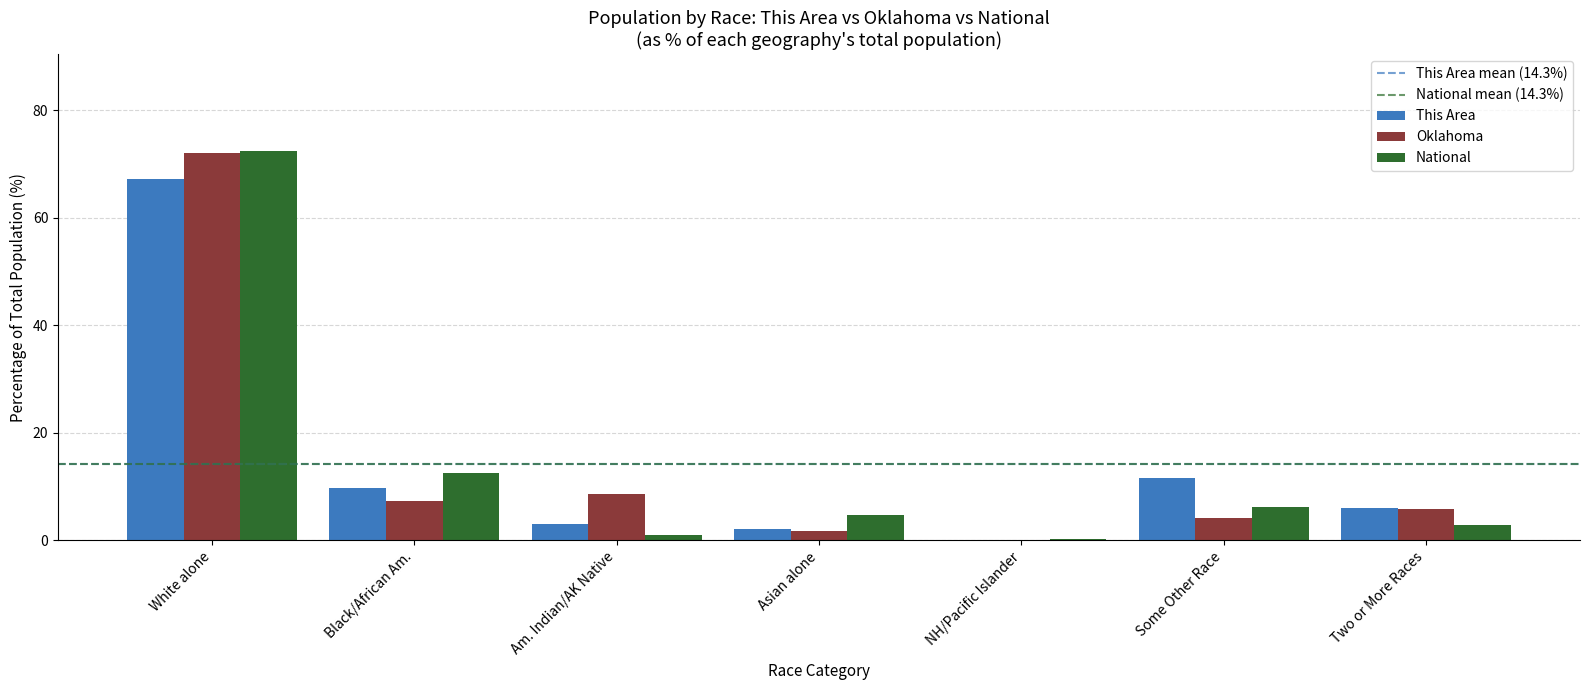

Count the number of data series in this chart.

3